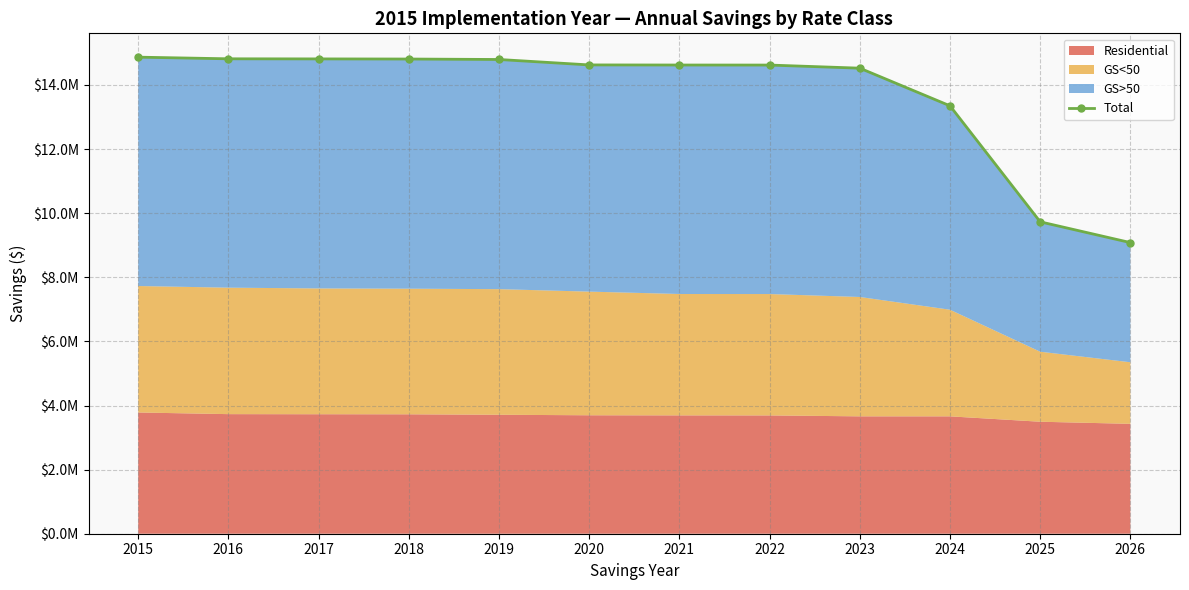

How many values are below 14625117?

6